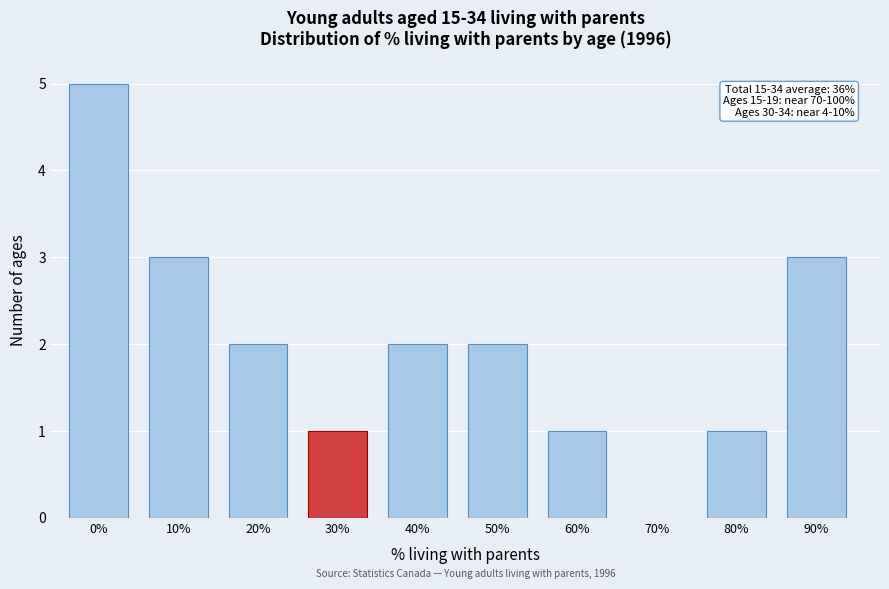

Reading left to right, list all the values displayed in this chart.

0%=5	10%=3	20%=2	30%=1	40%=2	50%=2	60%=1	70%=0	80%=1	90%=3